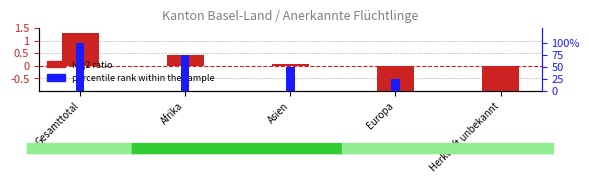

What is the sum of all percentile rank within the sample values?

250.0